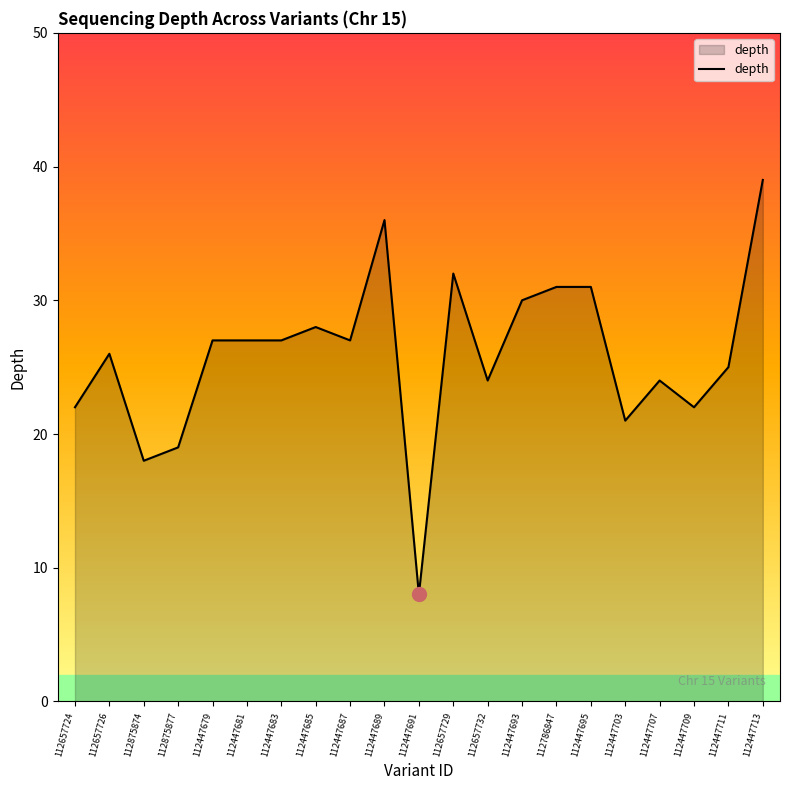

Which has a higher value, 112447689 or 112875877?

112447689